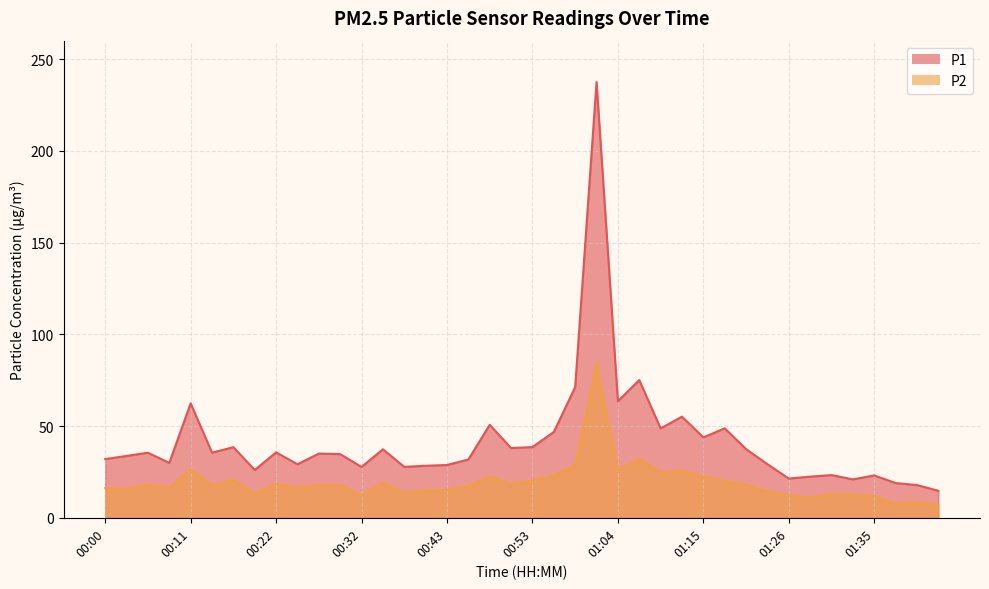

True or false: P1 and P2 cross at least once.

False